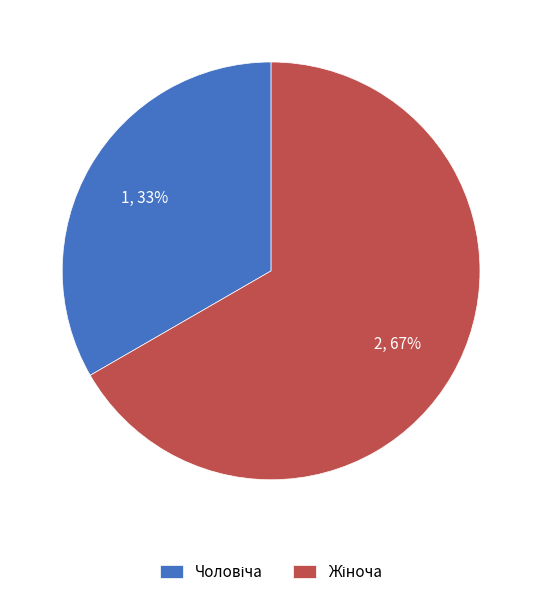

To the nearest percent, what is the average slice percentage?

50%